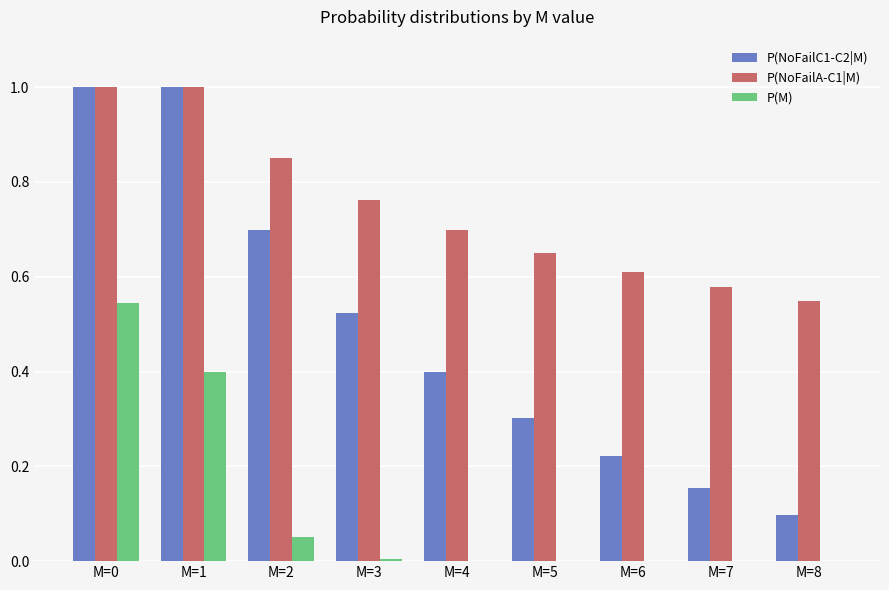

What is the maximum value for P(NoFailA-C1|M)?

1.0